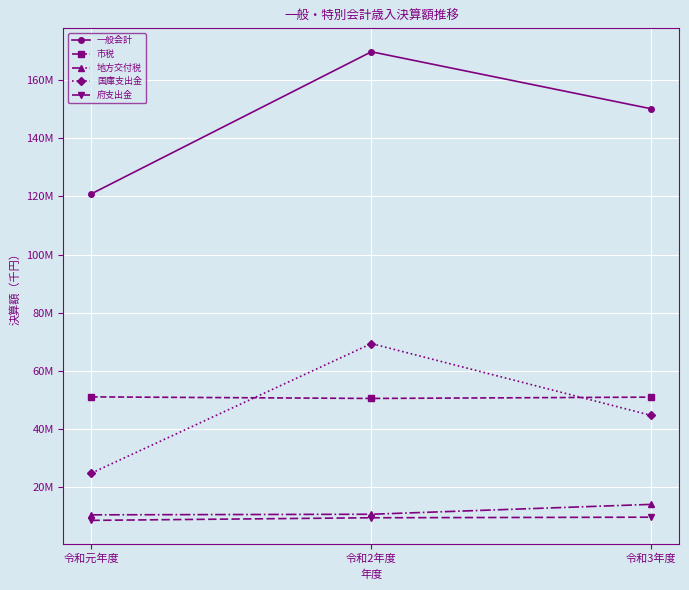

How many 一般会計 values are between 120919716 and 169776017?

3